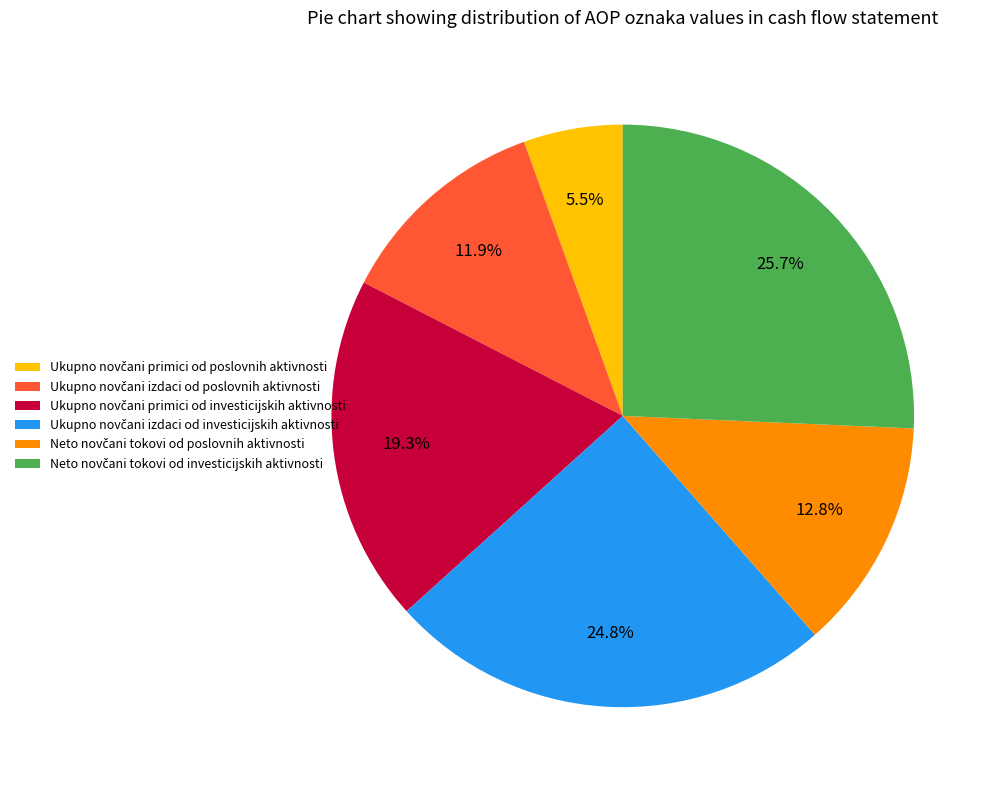

Does any single category account for the majority?

No